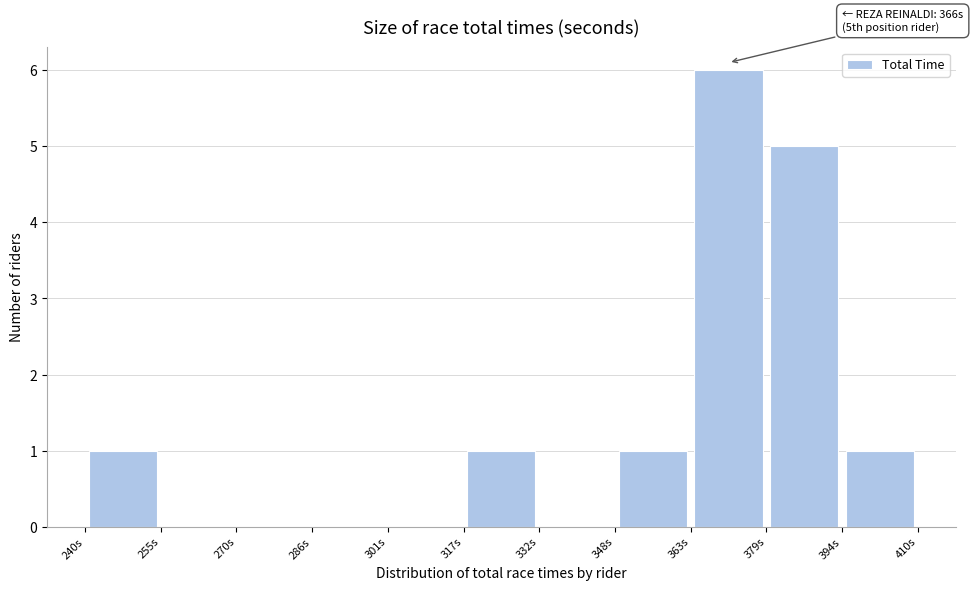

Over which range of the x-axis is the bar tallest?

364 to 380